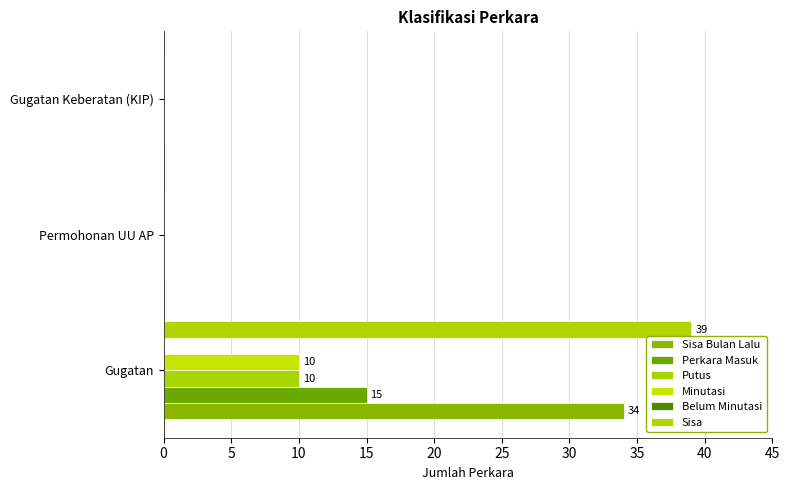

How many categories are shown in the chart?

3